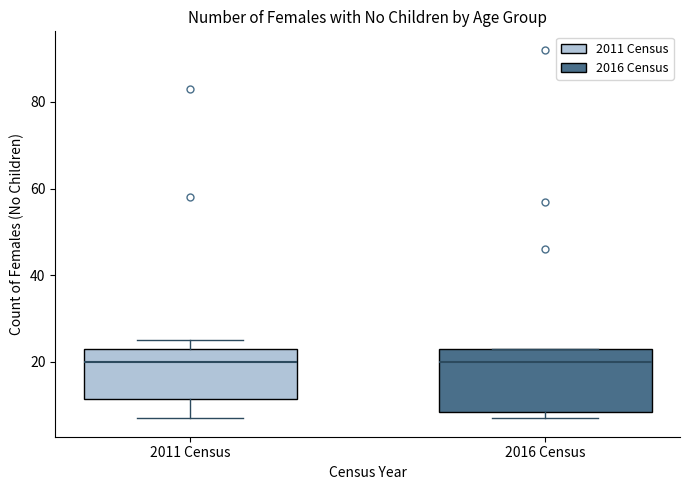

Which box is the tallest, from its lower edge to its upper edge?

2016 Census